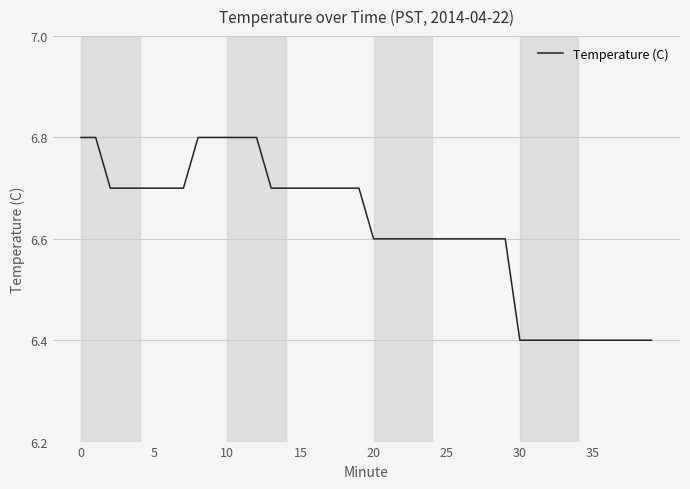

Reading left to right, transcribe all the data shown in this chart.

6.8	6.8	6.7	6.7	6.7	6.7	6.7	6.7	6.8	6.8	6.8	6.8	6.8	6.7	6.7	6.7	6.7	6.7	6.7	6.7	6.6	6.6	6.6	6.6	6.6	6.6	6.6	6.6	6.6	6.6	6.4	6.4	6.4	6.4	6.4	6.4	6.4	6.4	6.4	6.4